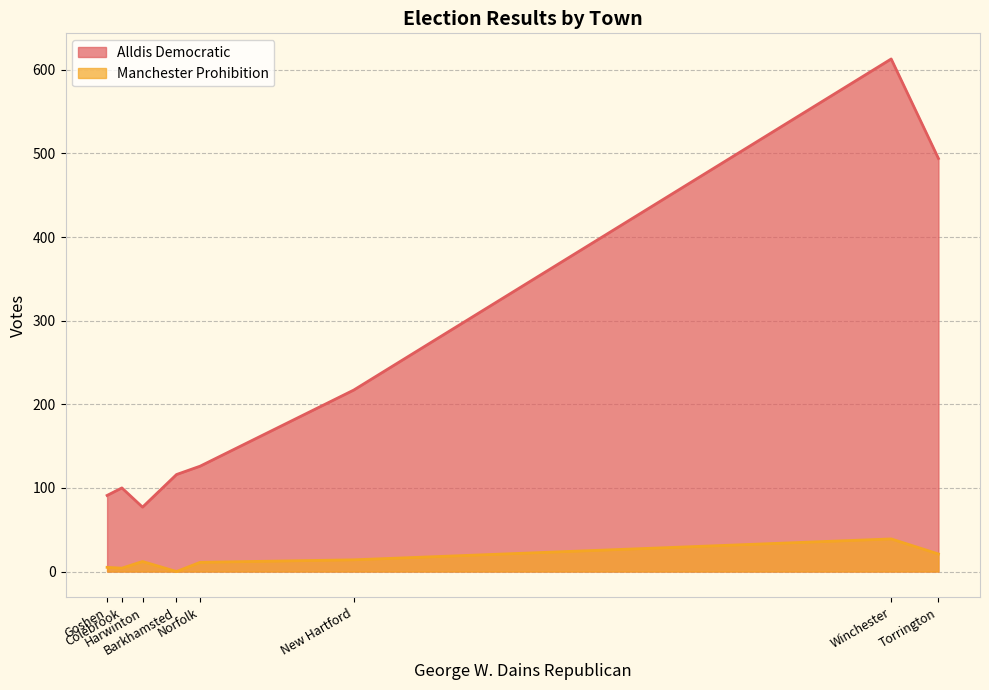

True or false: Alldis Democratic and Manchester Prohibition intersect in this chart.

False